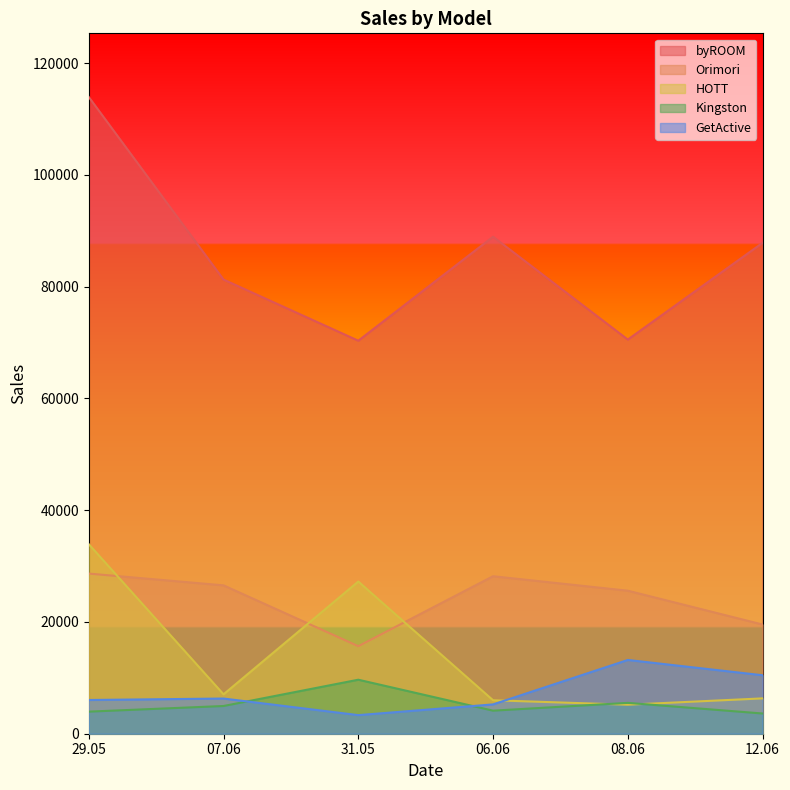

Where is the first local minimum for byROOM?

31.05